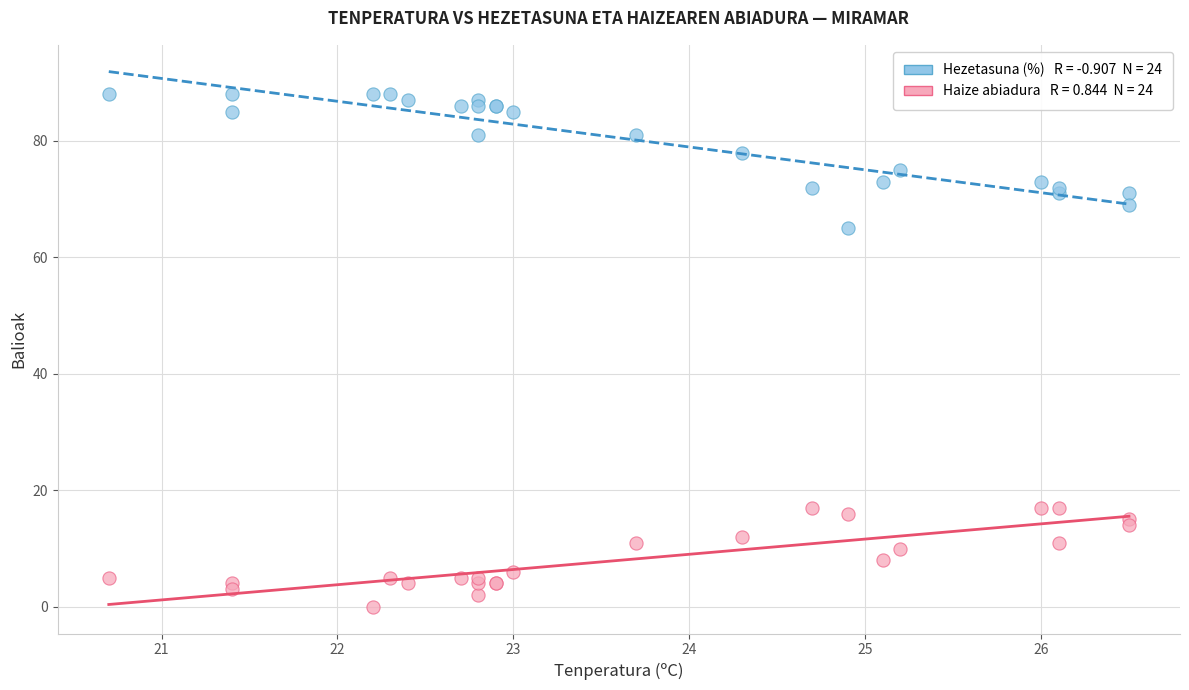

Across all series, what Y value is closest to 44?

65